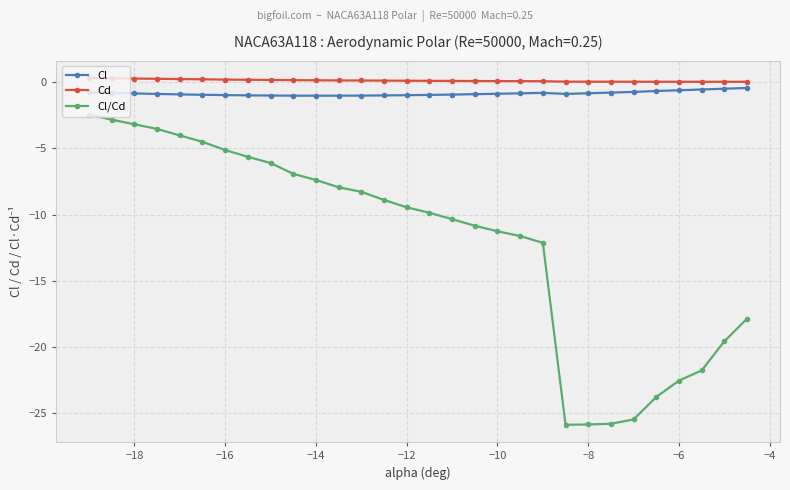

True or false: Cl/Cd and Cl cross at least once.

False